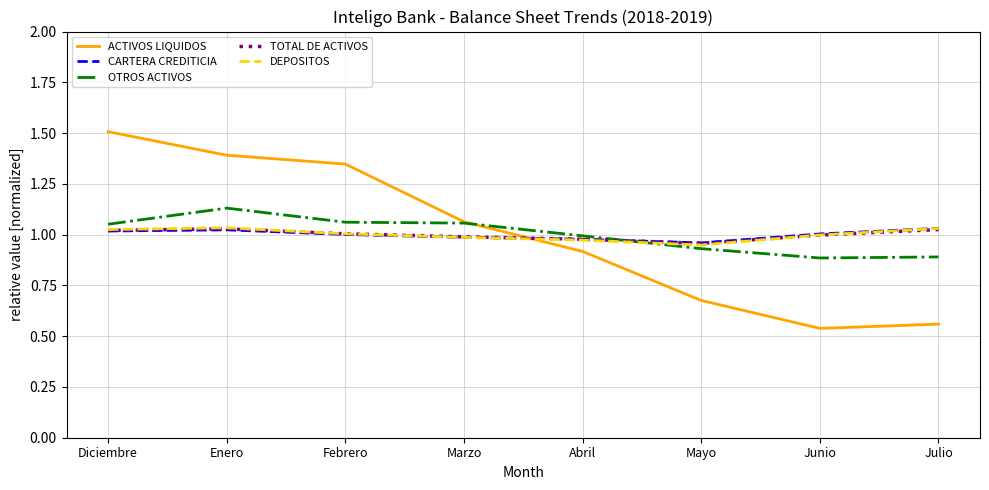

In ACTIVOS LIQUIDOS, how many points are lower than both neighbors (excluding endpoints)?

1